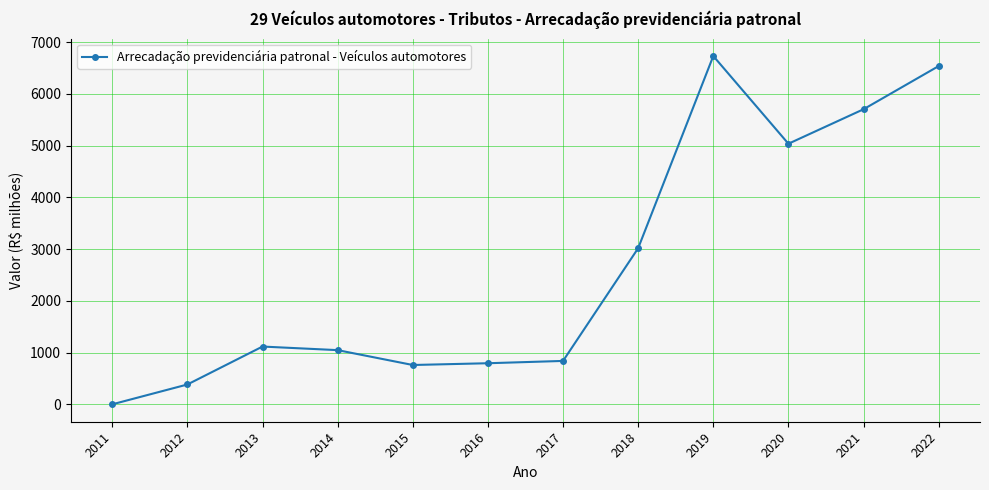

What is the change in value from 2013 to 2021?

+4588.3